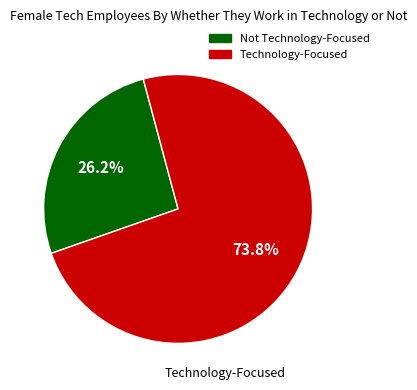

Is there a majority slice in this chart?

Yes